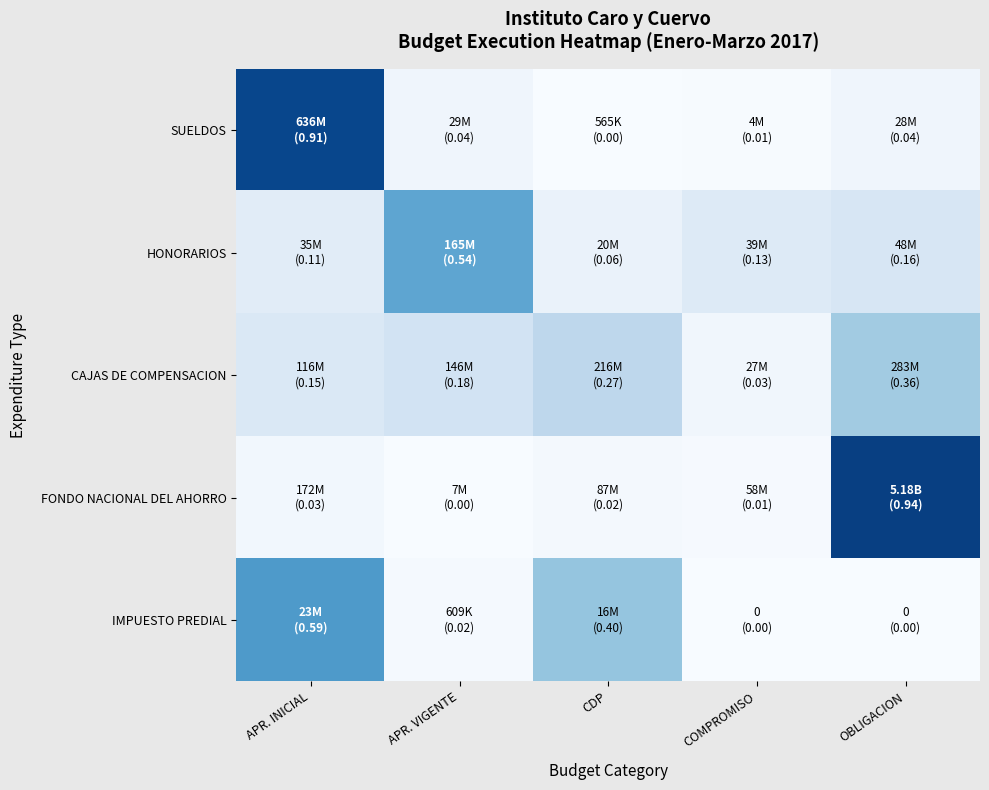

At which category does the chart reach its peak across all series?

OBLIGACION